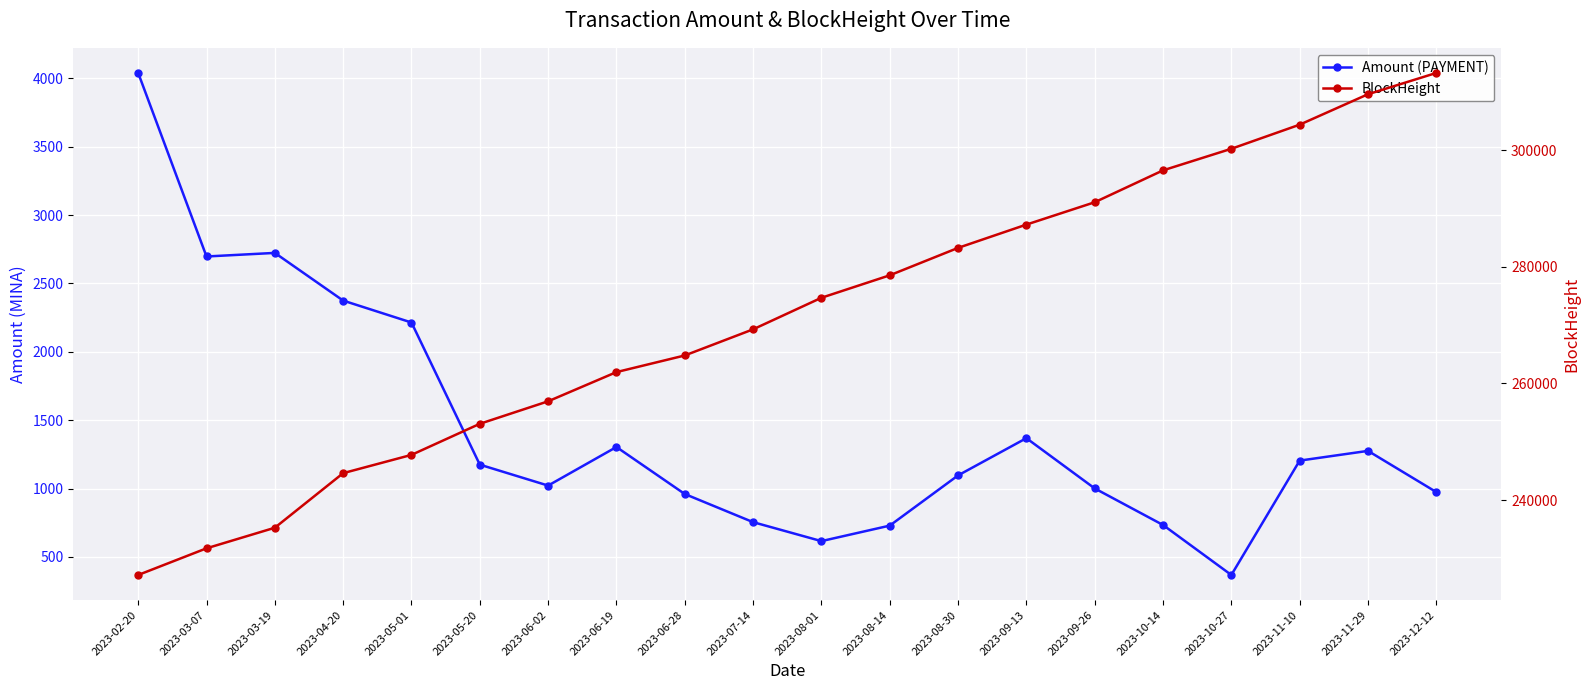

How many values in the BlockHeight series exceed 274688?

9